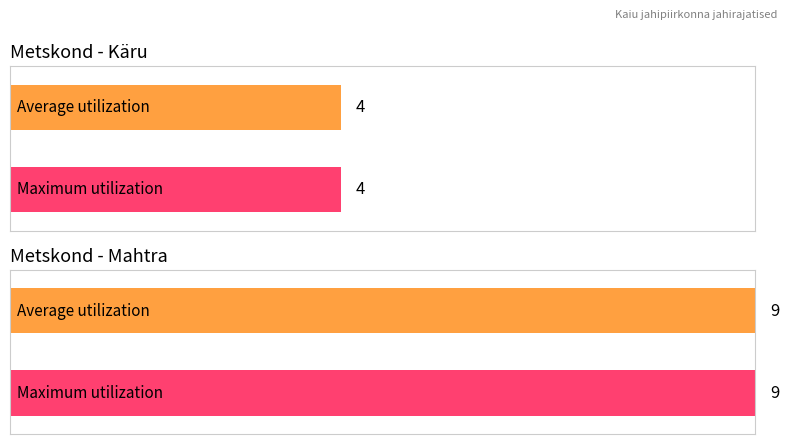

The Maximum utilization series shows 11 at VH005. True or false?

False